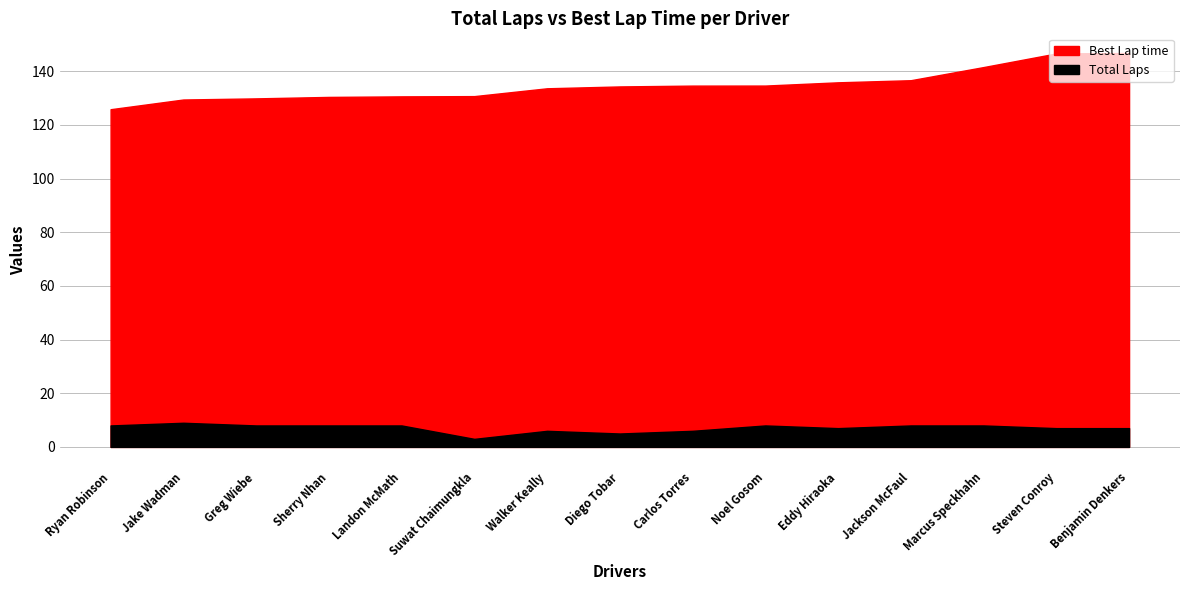

What position from the right is Diego Tobar?

8